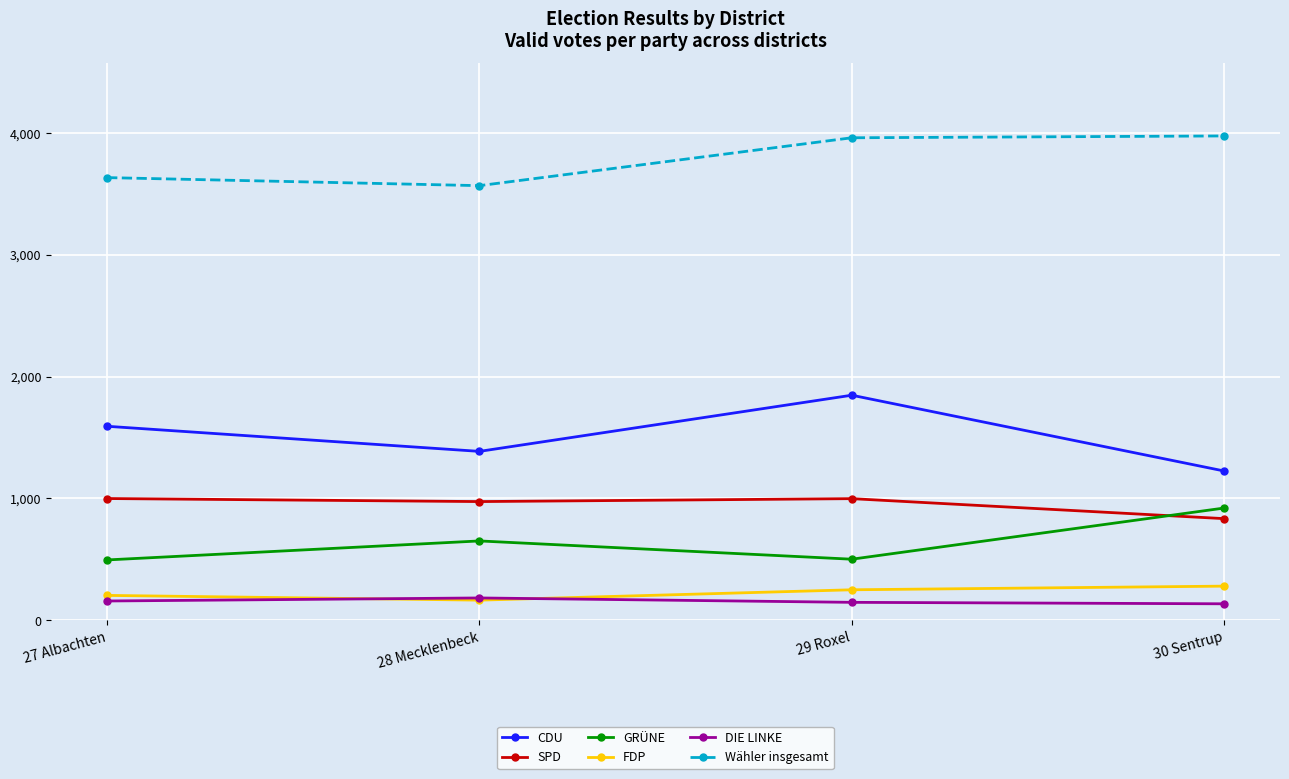

True or false: SPD and FDP intersect in this chart.

False